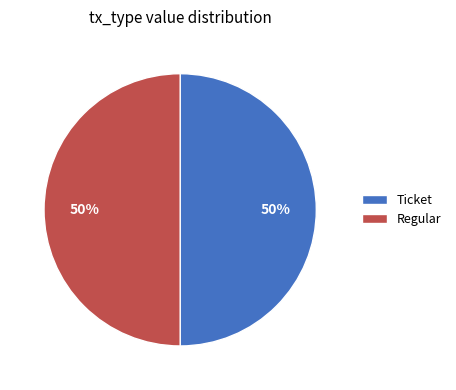

Is the sum of Ticket and Regular greater than half?

Yes